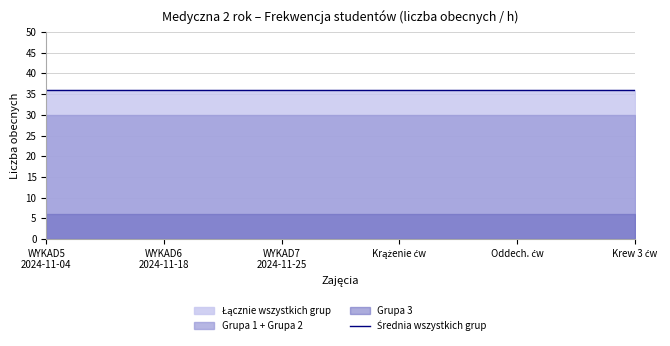

At which label does Grupa 1 - Frekwencja reach its peak?

WYKAD5
2024-11-04